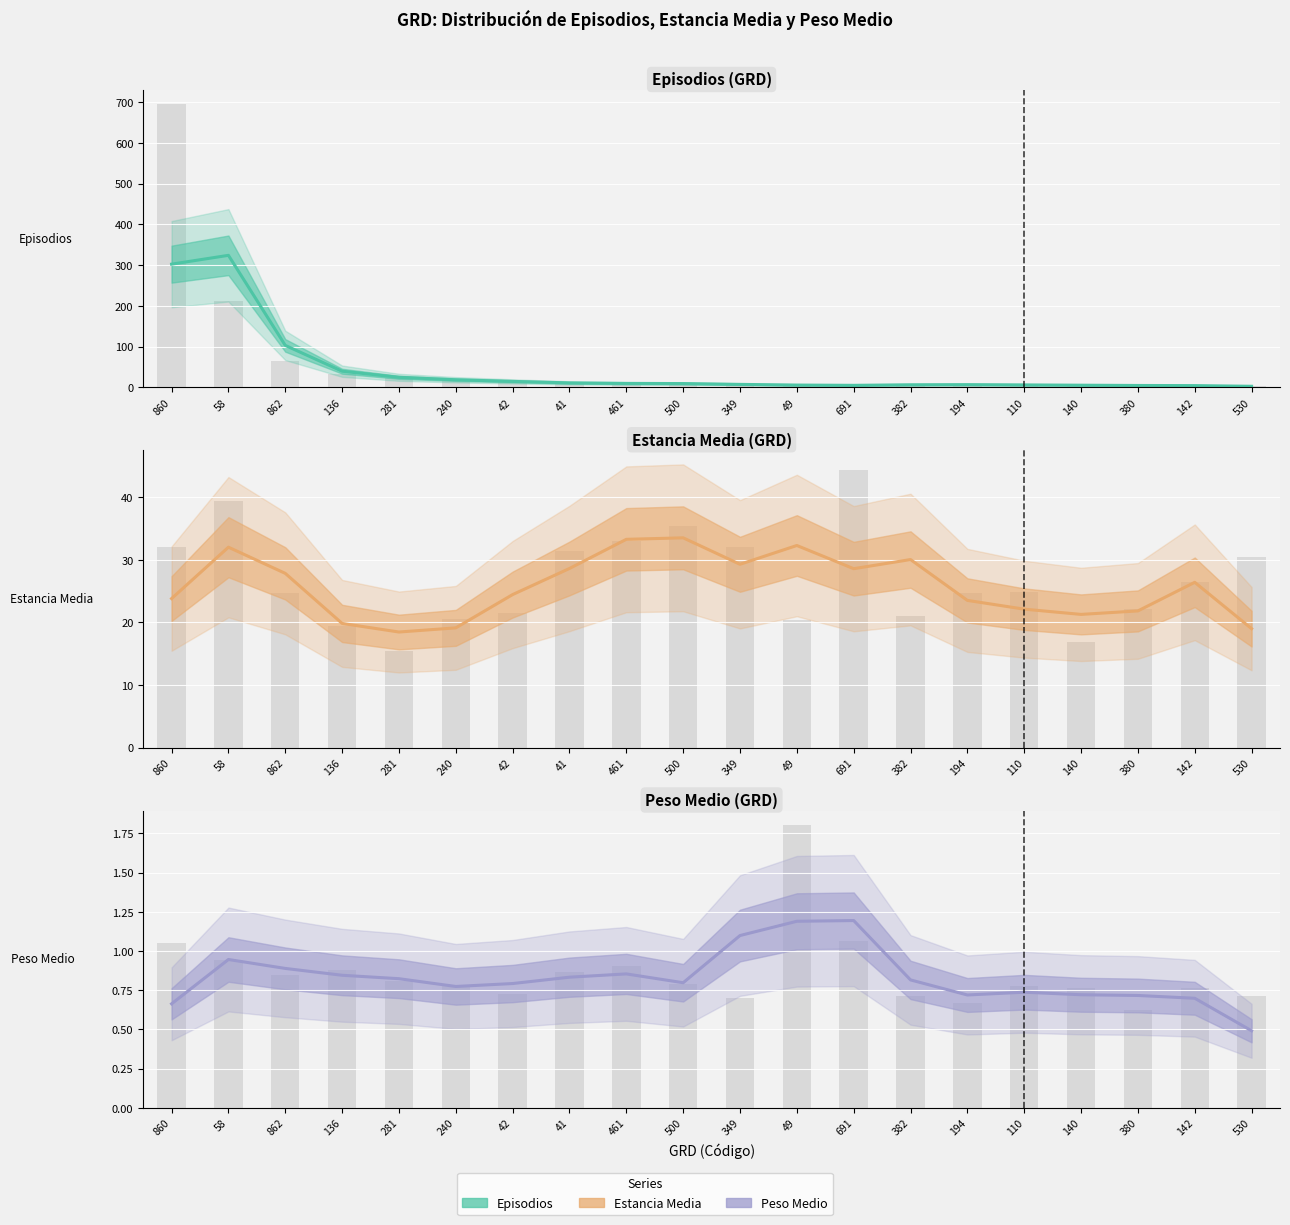

Reading left to right, what are all the values shown in this chart?

Episodios: 860=302.3	58=324.0	862=103.0	136=39.7	281=24.7	240=18.7	42=14.7	41=11.0	461=9.7	500=9.3	349=7.3	49=5.7	691=5.0	382=6.3	194=6.7	110=6.0	140=5.3	380=4.7	142=4.3	530=2.7
Episodios (raw): 860=695.0	58=212.0	862=65.0	136=32.0	281=22.0	240=20.0	42=14.0	41=10.0	461=9.0	500=10.0	349=9.0	49=3.0	691=5.0	382=7.0	194=7.0	110=6.0	140=5.0	380=5.0	142=4.0	530=4.0
Estancia Media: 860=23.8	58=32.0	862=27.8	136=19.8	281=18.5	240=19.1	42=24.4	41=28.6	461=33.3	500=33.5	349=29.3	49=32.3	691=28.6	382=30.0	194=23.5	110=22.1	140=21.3	380=21.8	142=26.4	530=19.0
Estancia Media (raw): 860=32.0	58=39.4	862=24.6	136=19.4	281=15.4	240=20.5	42=21.4	41=31.4	461=33.0	500=35.4	349=32.1	49=20.3	691=44.4	382=21.0	194=24.7	110=24.8	140=16.8	380=22.2	142=26.5	530=30.5
Peso Medio: 860=0.7	58=0.9	862=0.9	136=0.8	281=0.8	240=0.8	42=0.8	41=0.8	461=0.9	500=0.8	349=1.1	49=1.2	691=1.2	382=0.8	194=0.7	110=0.7	140=0.7	380=0.7	142=0.7	530=0.5
Peso Medio (raw): 860=1.0	58=0.9	862=0.8	136=0.9	281=0.8	240=0.8	42=0.7	41=0.9	461=0.9	500=0.8	349=0.7	49=1.8	691=1.1	382=0.7	194=0.7	110=0.8	140=0.8	380=0.6	142=0.8	530=0.7